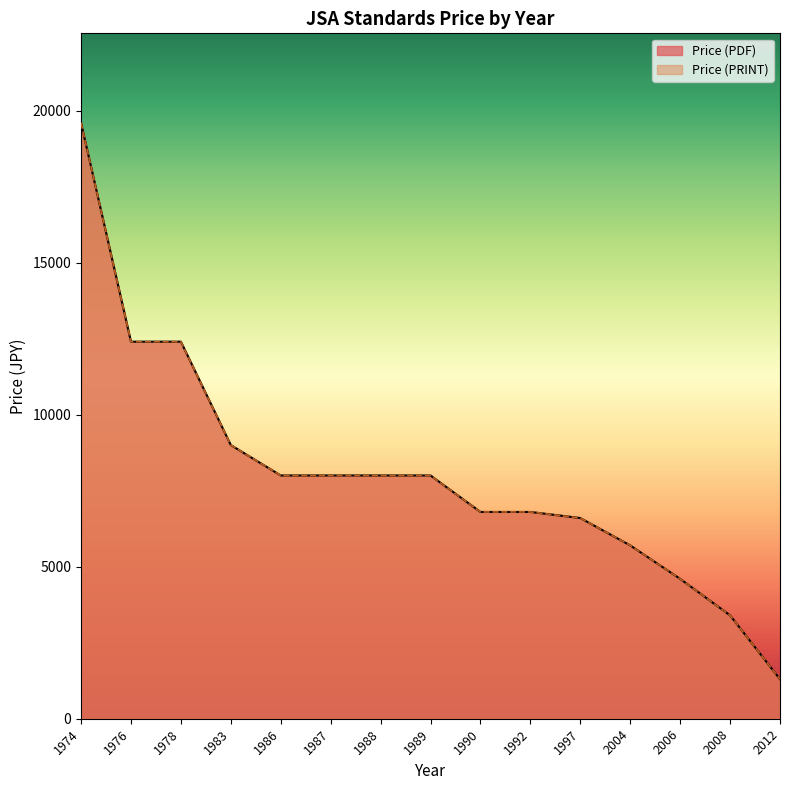

Which series changed the most between 1978 and 1992?

Price (PDF)